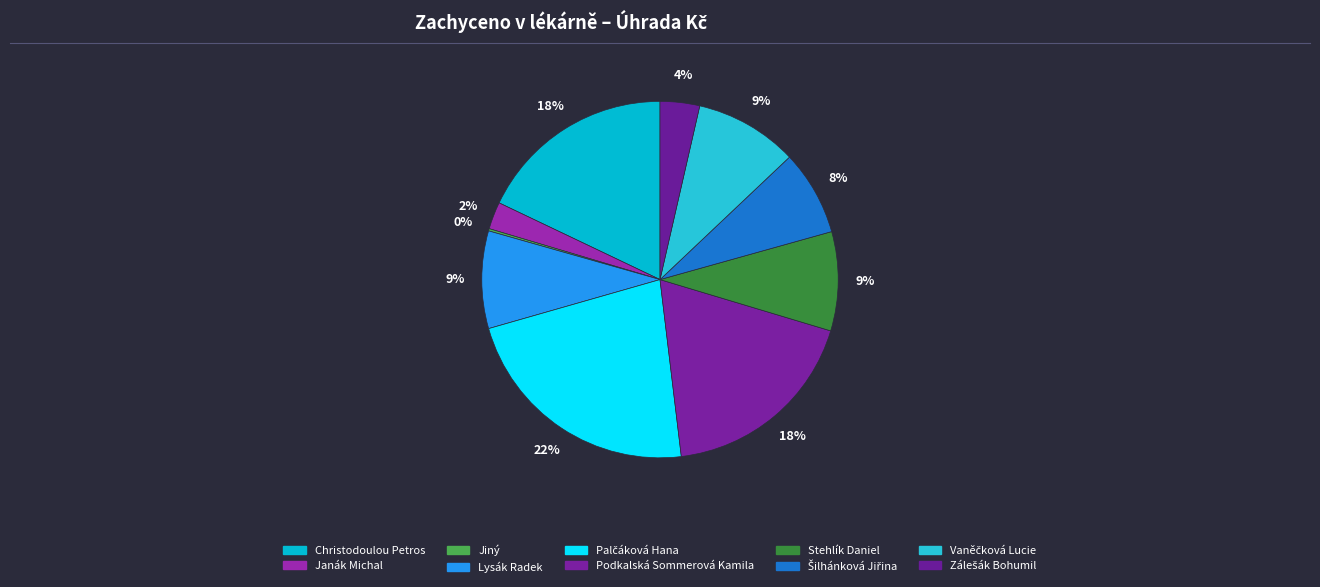

What is the change in value from Jiný to Stehlík Daniel?

+27923.4